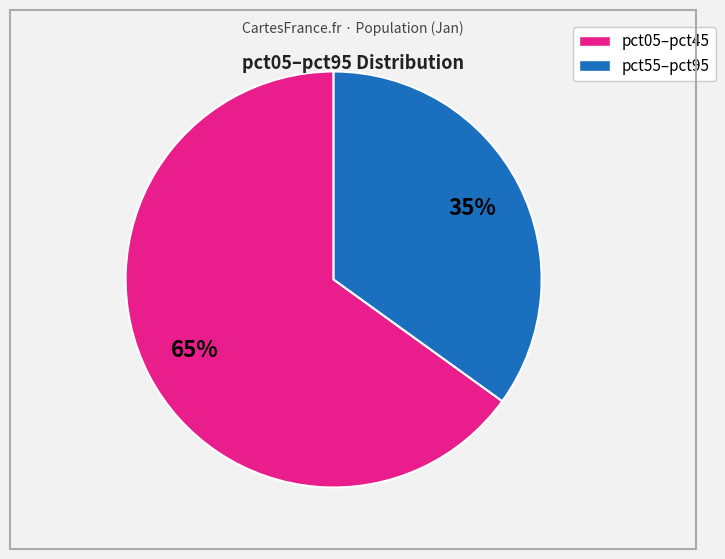

Does any single category account for the majority?

Yes